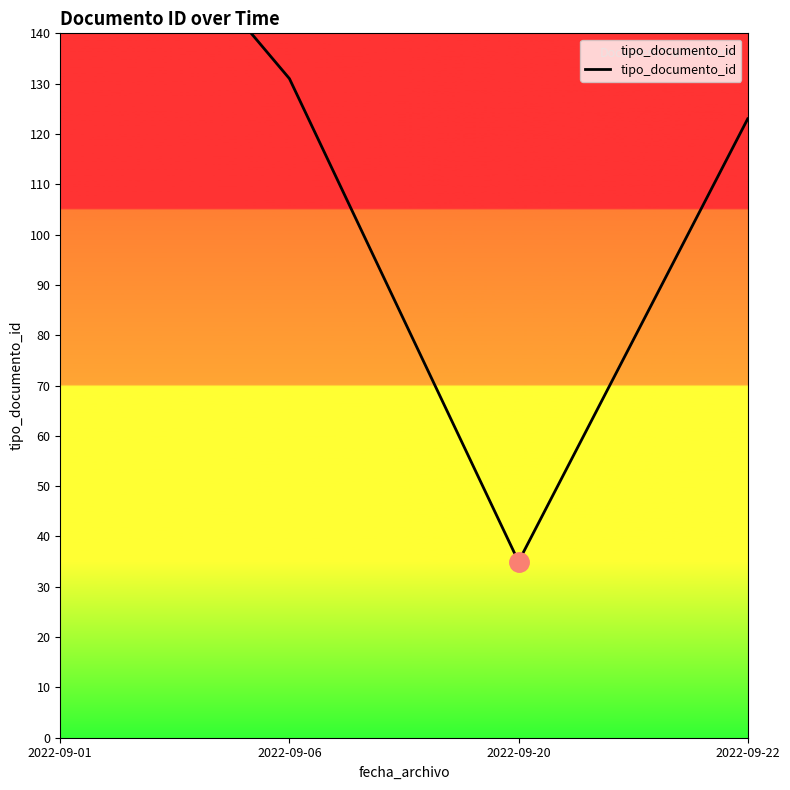

The chart shows a value of 55 at 2022-09-22. True or false?

False